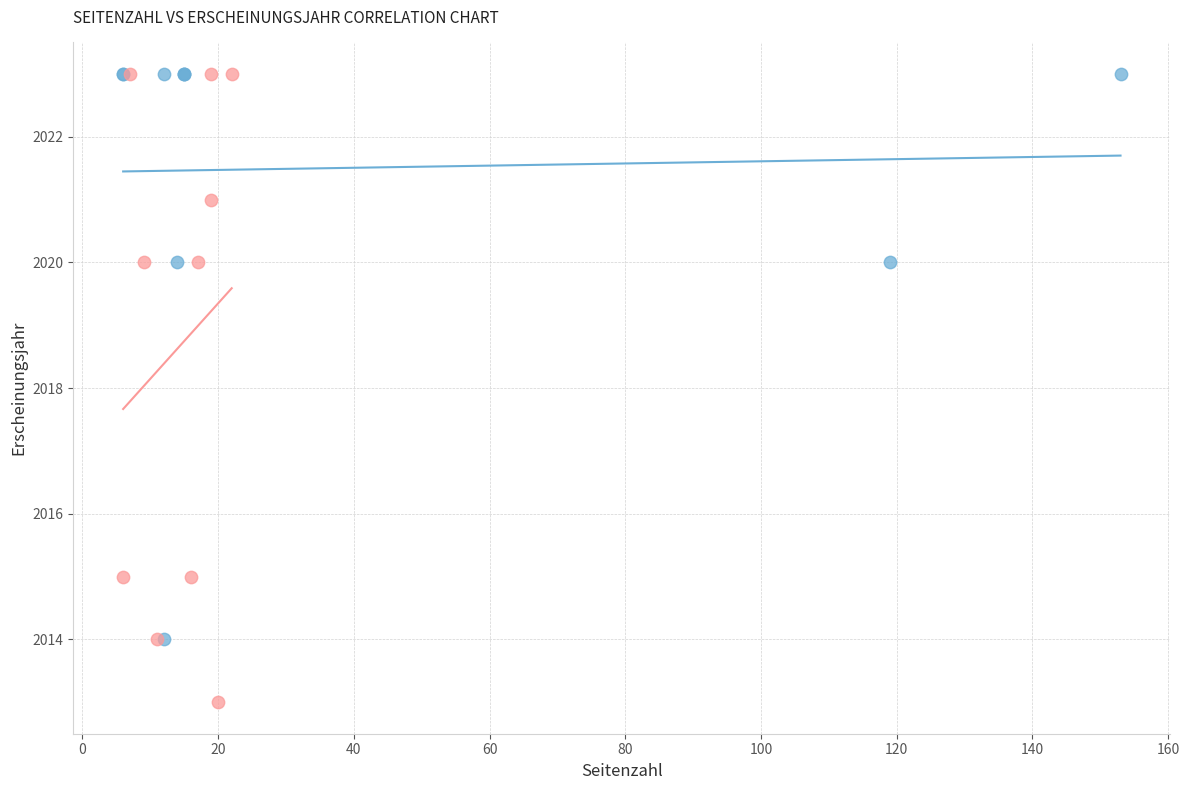

Which series has the widest spread of Y values?

Masterarbeit / Vollständige Ausgabe